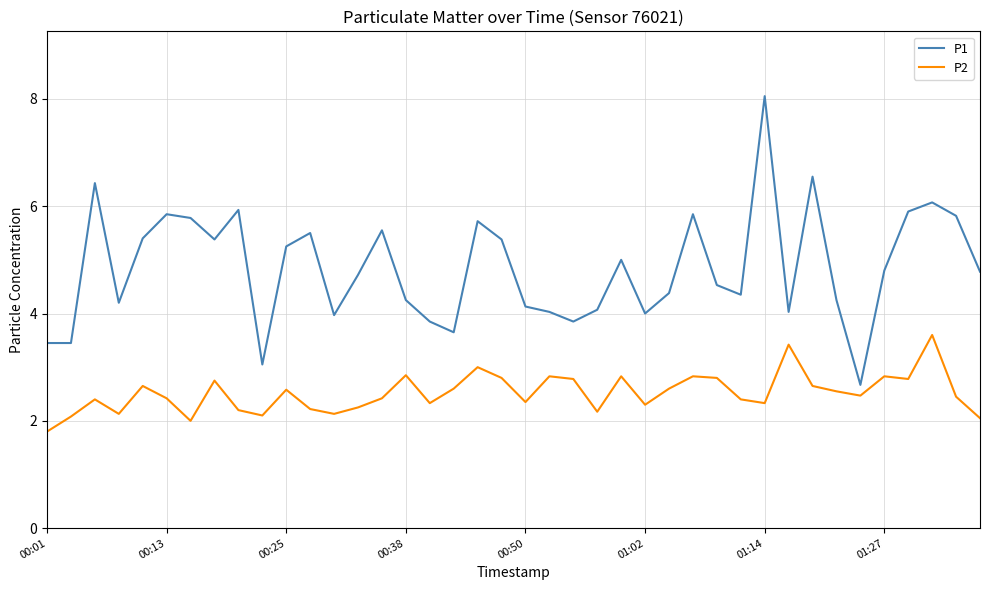

Which series has the largest total across all categories?

P1